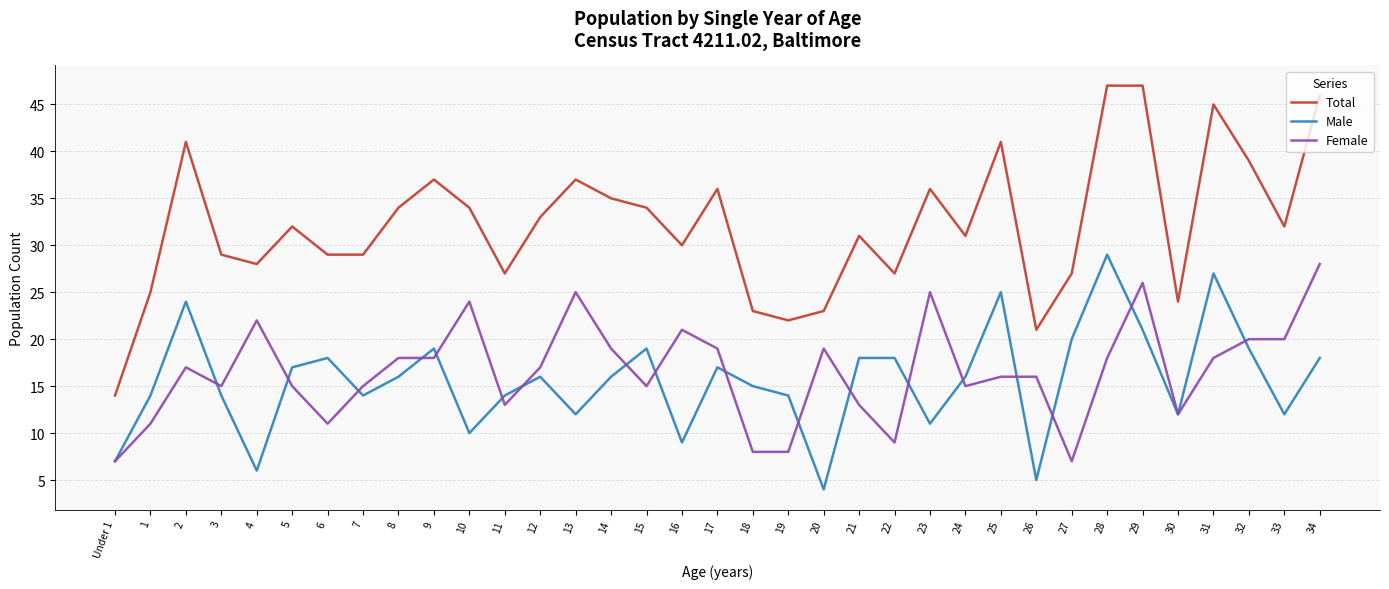

How many categories are shown in the chart?

35